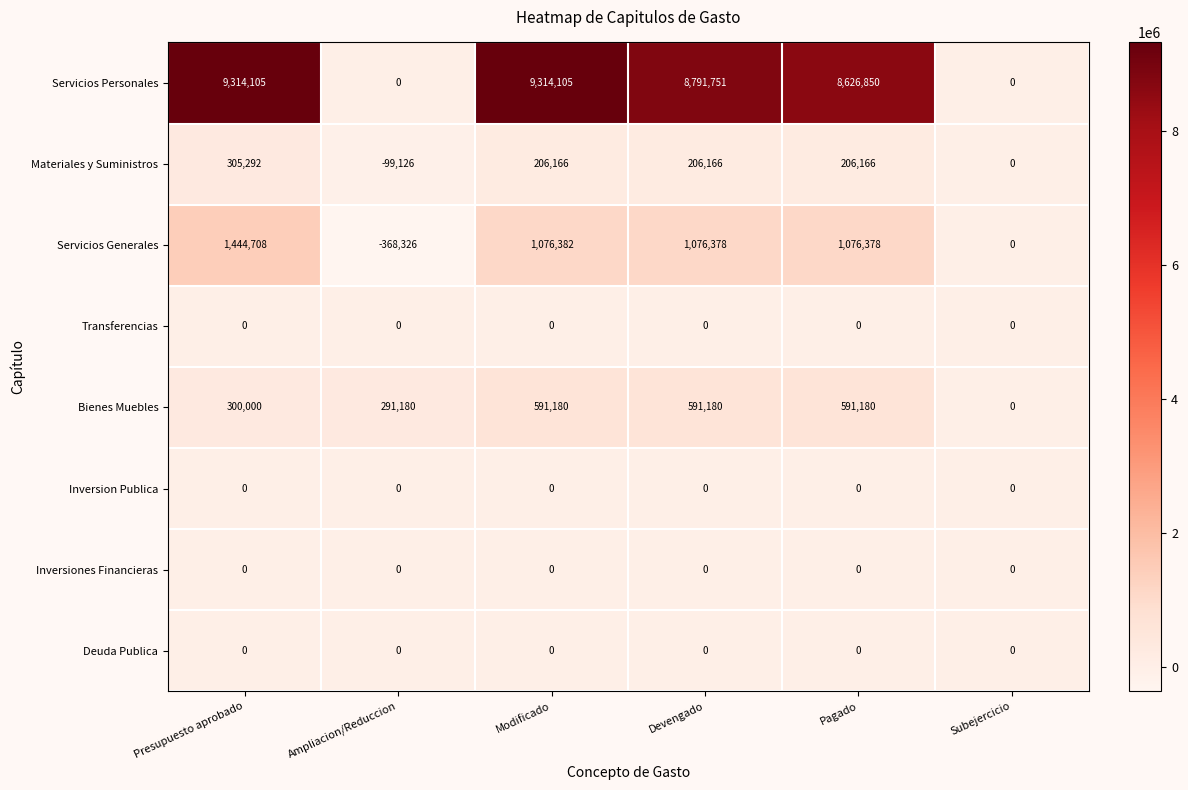

Which series changed the most between Modificado and Pagado?

Servicios Personales